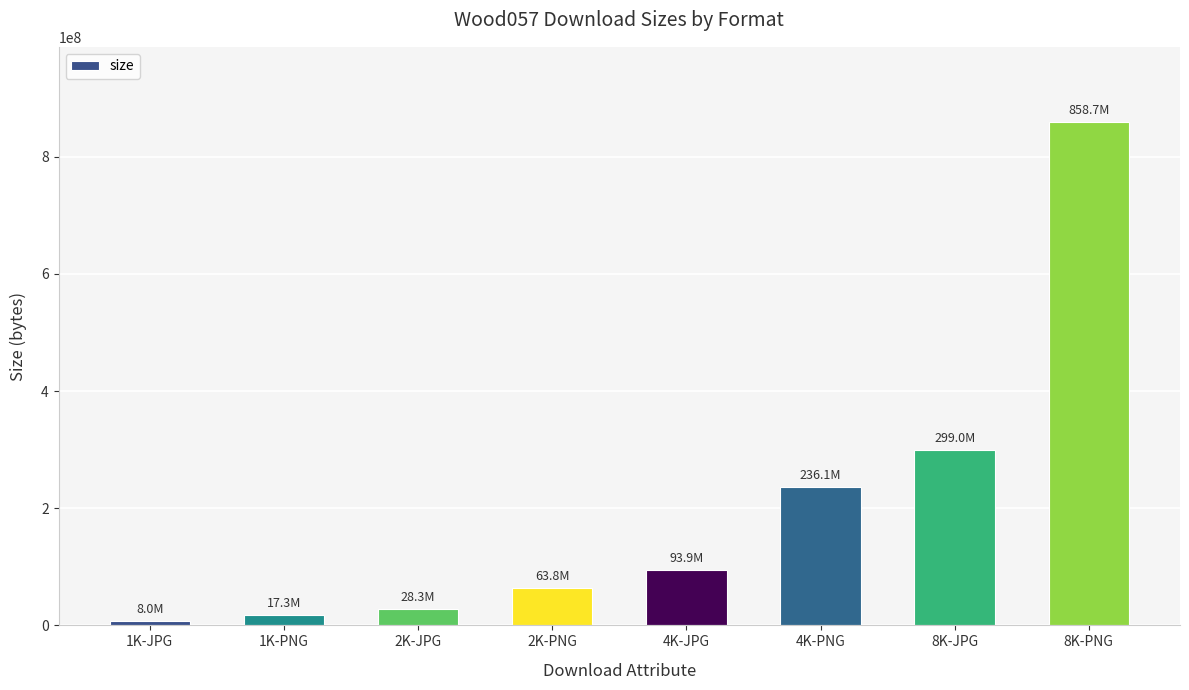

What is the difference between the maximum and minimum values?

850702854